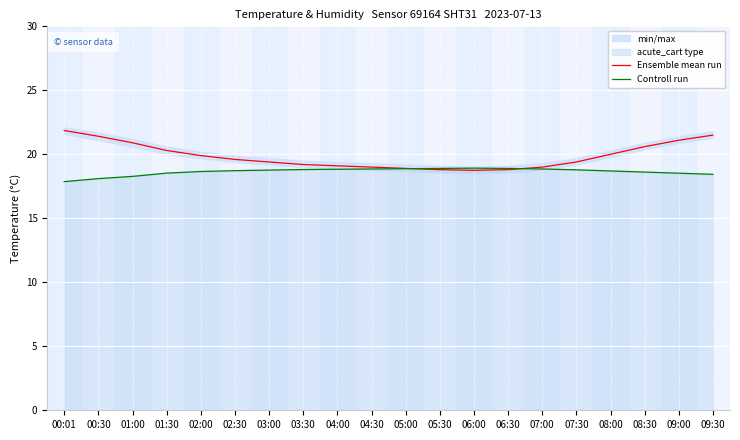

The value of Controll run at 08:30 is 10.3. True or false?

False